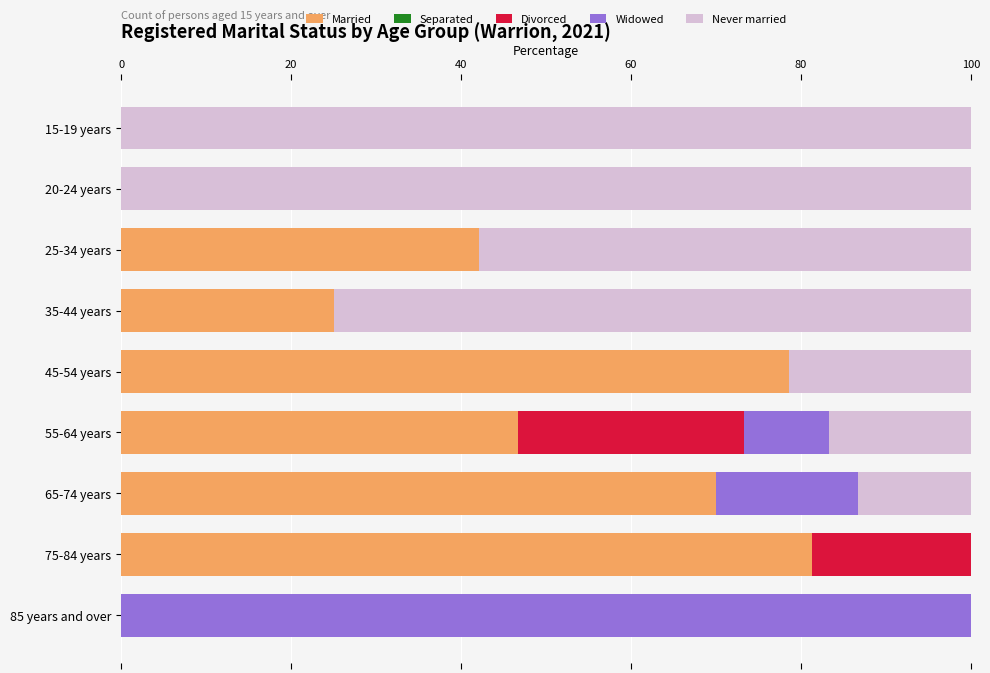

The Married series shows 42.1 at 25-34 years. True or false?

True